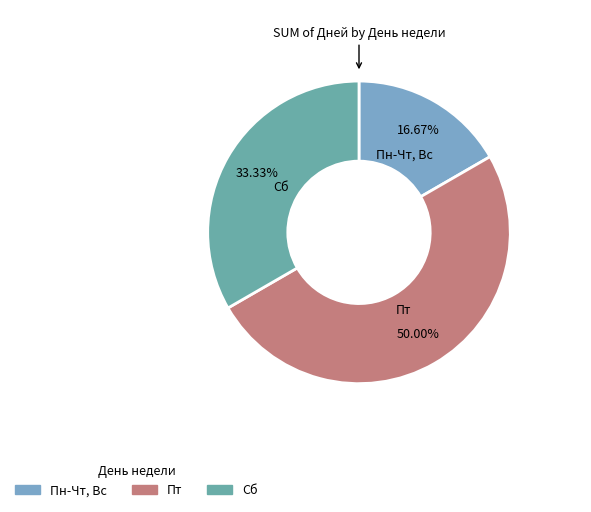

What is the smallest slice in the pie chart?

Пн-Чт, Вс